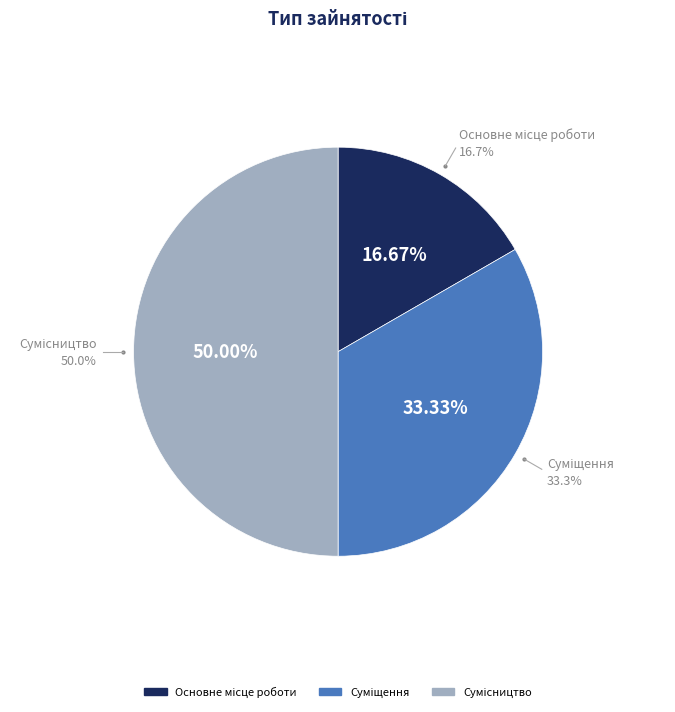

Between Суміщення and Сумісництво, which is larger?

Сумісництво